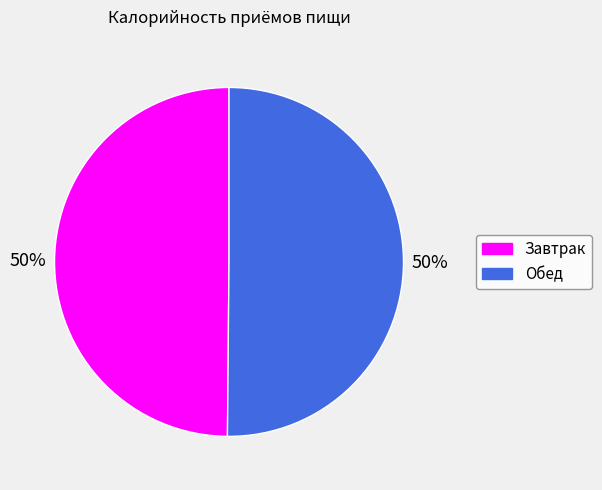

To the nearest percent, what percentage of the pie is Обед?

50%